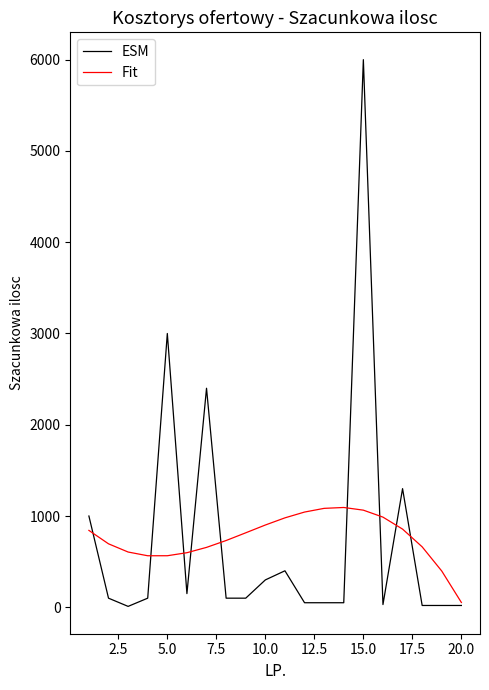

List the series in order of their peak value, lowest first.

Fit, ESM